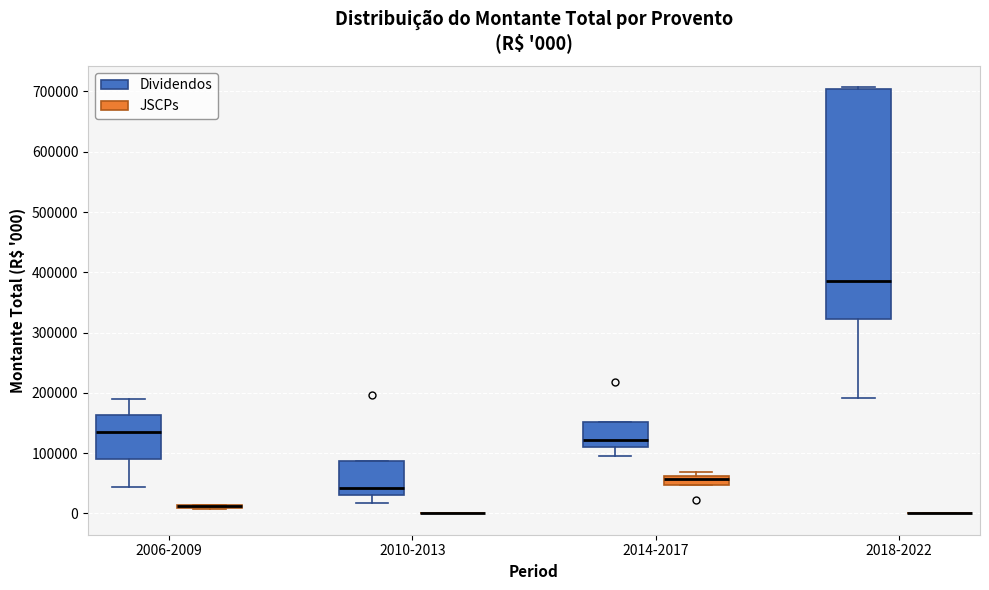

Comparing the boxes themselves (not the whiskers), which one is the tallest?

2018-2022 (Dividendos)